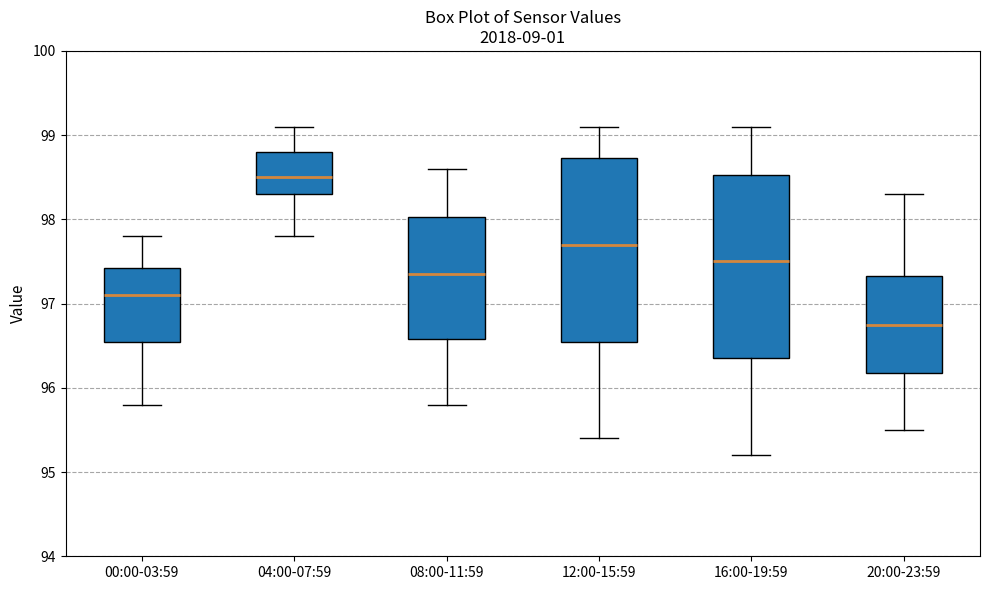

Reading left to right, transcribe this box plot: for each box, give where its median line is, the range the box spans, and where its two whiskers end, as read against the y-axis. The values are not printed on the chart, so give them approximately, as read against the axis.

00:00-03:59: median 97.1, box 96.6 to 97.4, whiskers 95.8 to 97.8
04:00-07:59: median 98.5, box 98.3 to 98.8, whiskers 97.8 to 99.1
08:00-11:59: median 97.4, box 96.6 to 98.0, whiskers 95.8 to 98.6
12:00-15:59: median 97.7, box 96.6 to 98.7, whiskers 95.4 to 99.1
16:00-19:59: median 97.5, box 96.4 to 98.5, whiskers 95.2 to 99.1
20:00-23:59: median 96.8, box 96.2 to 97.3, whiskers 95.5 to 98.3